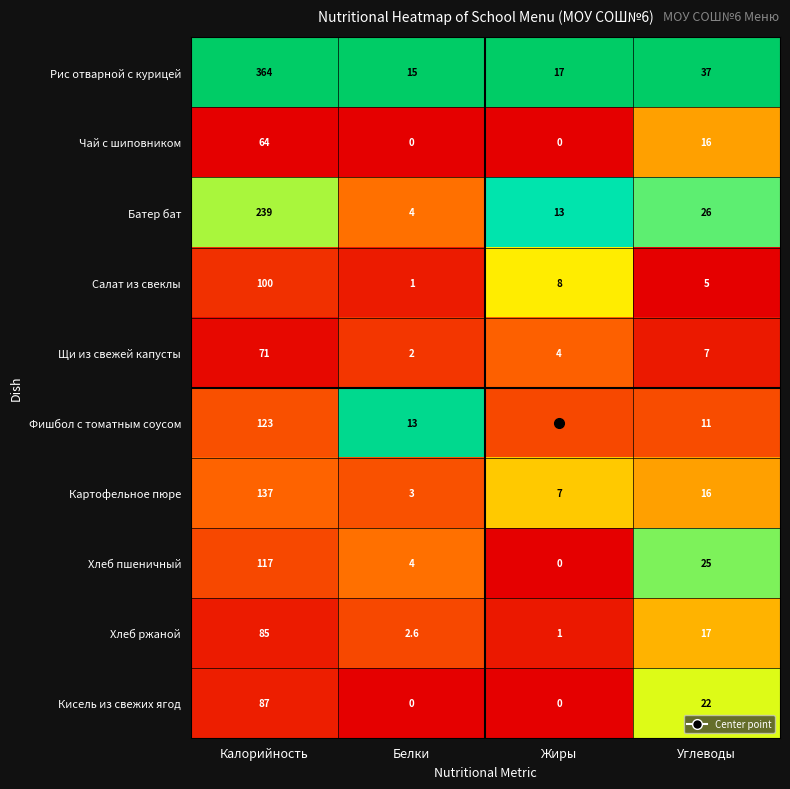

What is the minimum value for Щи из свежей капусты?

2.0